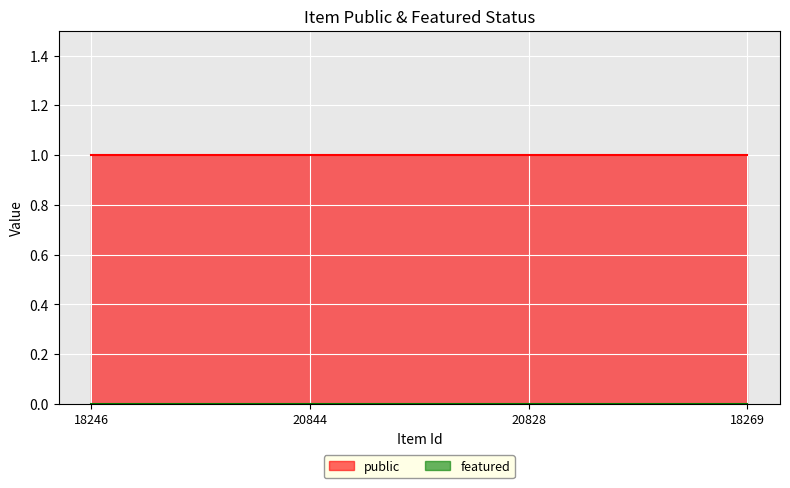

Reading left to right, list all the values displayed in this chart.

public: 18246=1	20844=1	20828=1	18269=1
featured: 18246=0	20844=0	20828=0	18269=0